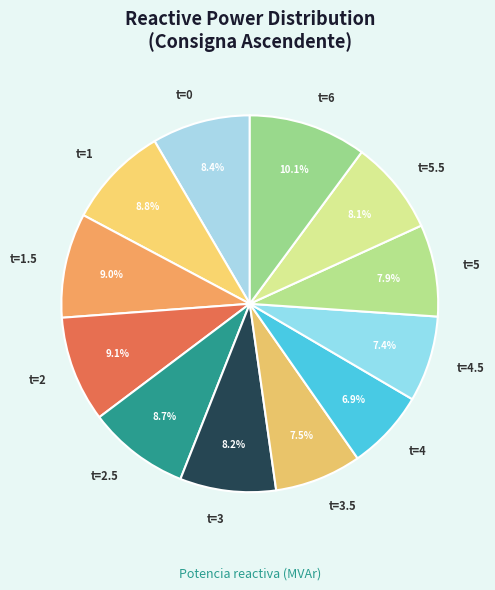

Does t=4.5 account for over 50% of the chart?

No